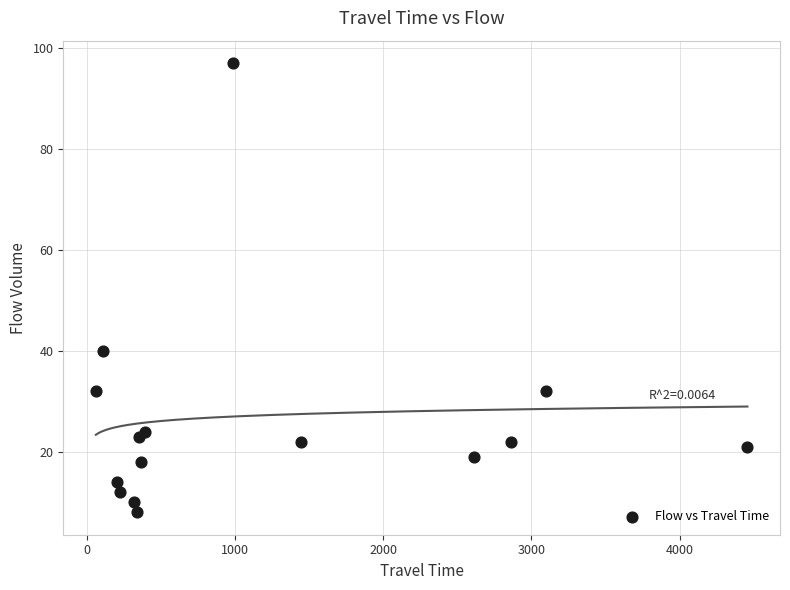

What Y value in the scatter plot is closest to 52?

40